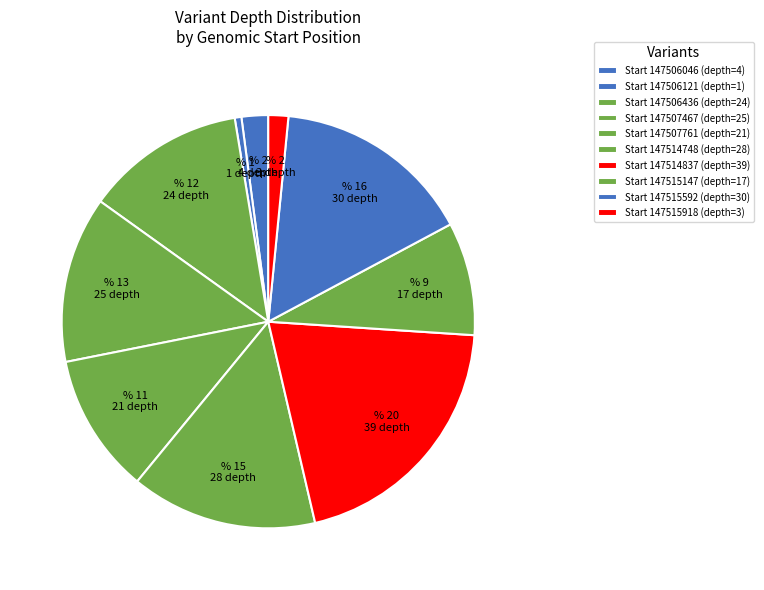

Which slice is the smallest?

Start 147506121 (depth=1)